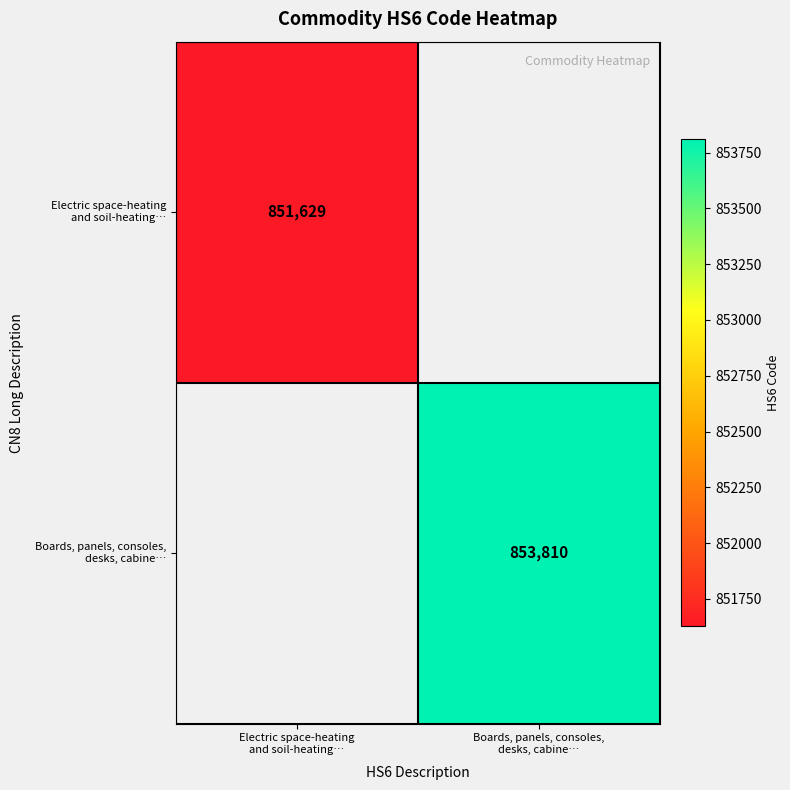

Which category has the highest value in the Boards, panels, consoles, desks, cabine… series?

Electric space-heating and soil-heating…